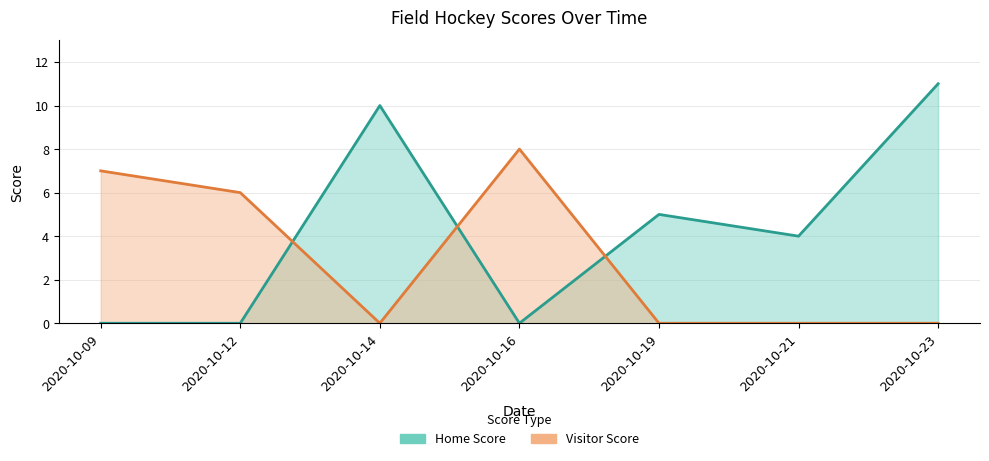

Which series has the widest spread of values?

Home Score